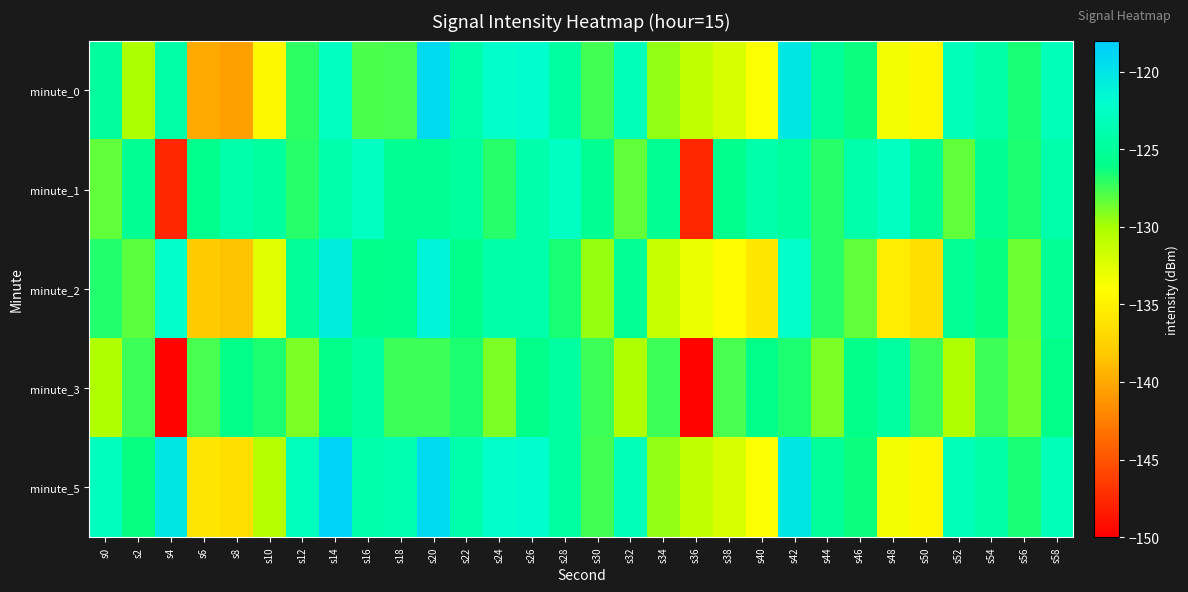

Between s12 and s38, which series saw the biggest shift?

minute_2